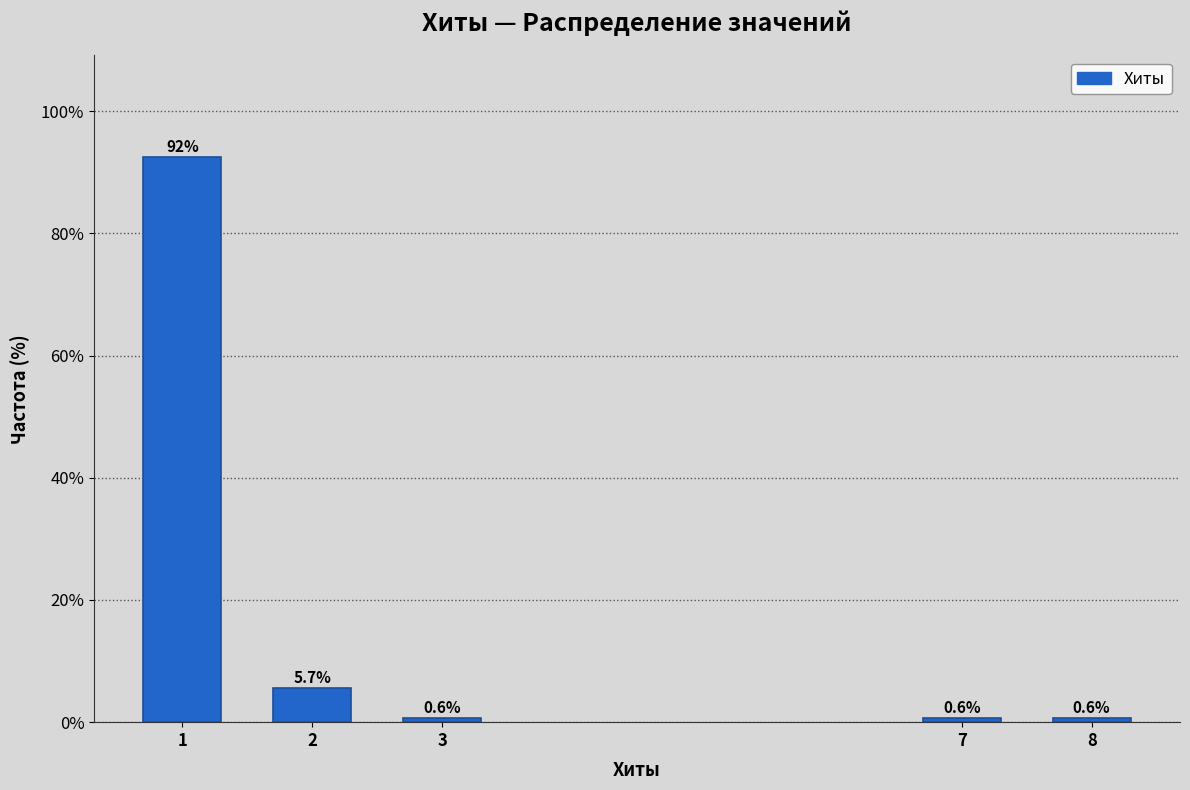

Reading left to right, what are all the values shown in this chart?

92.5	5.7	0.6	0.6	0.6